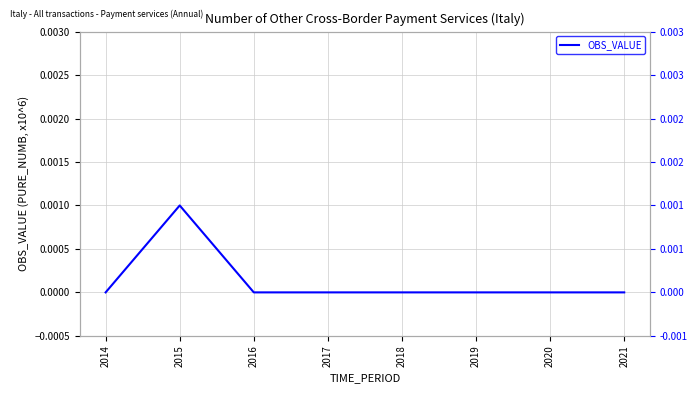

Is it true that the value at 2014 is 0.0?

True